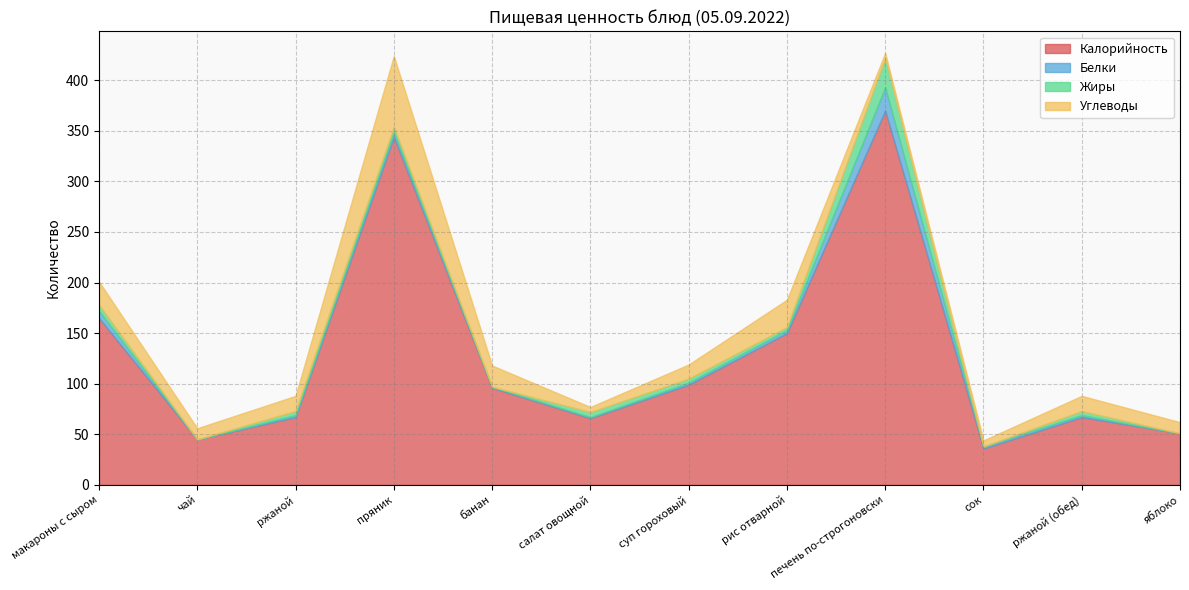

What is the label of the 3rd point from the left?

ржаной